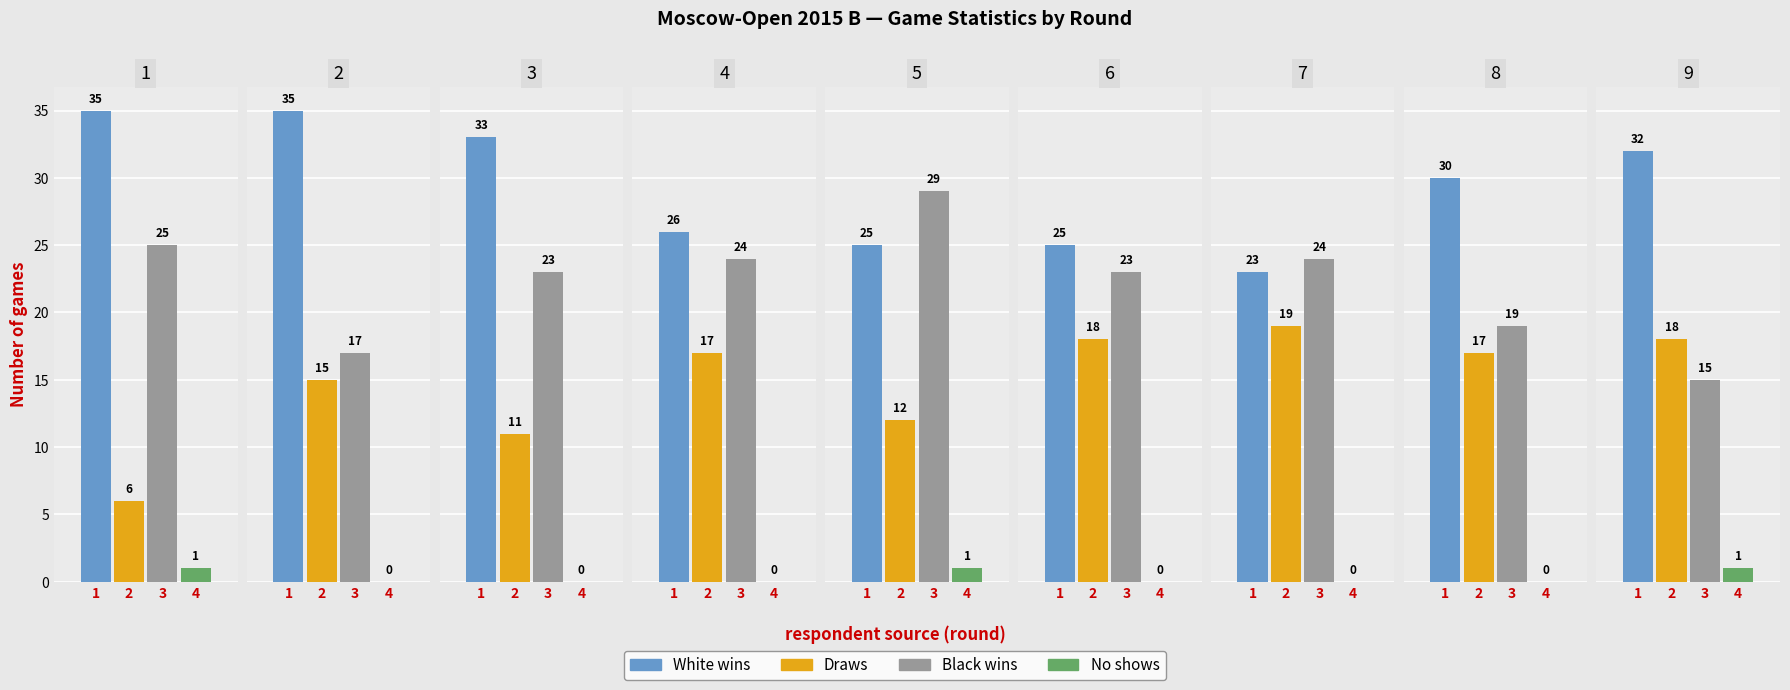

Where is White wins nearest to the value 29?

8